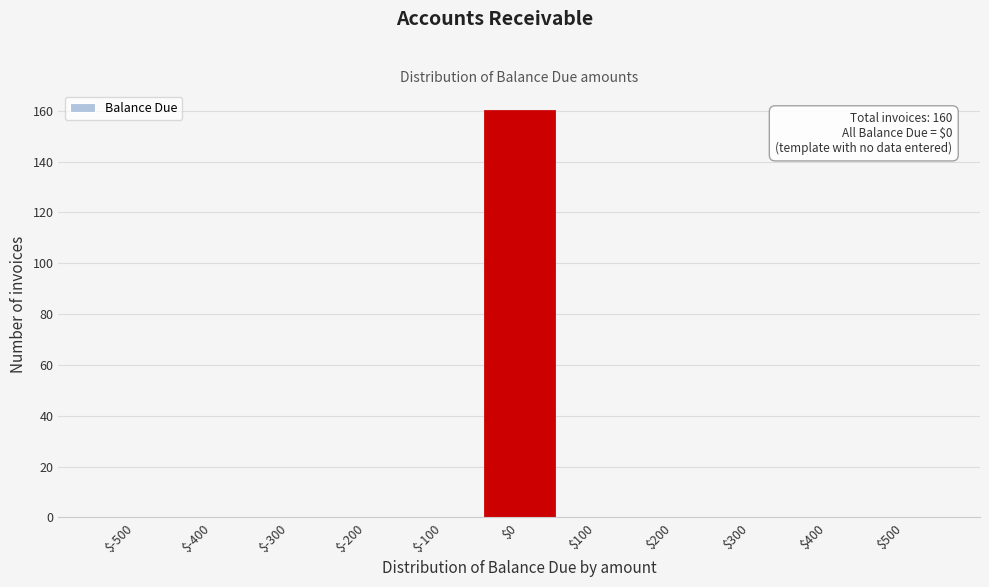

The chart shows a value of 79 at $-300. True or false?

False